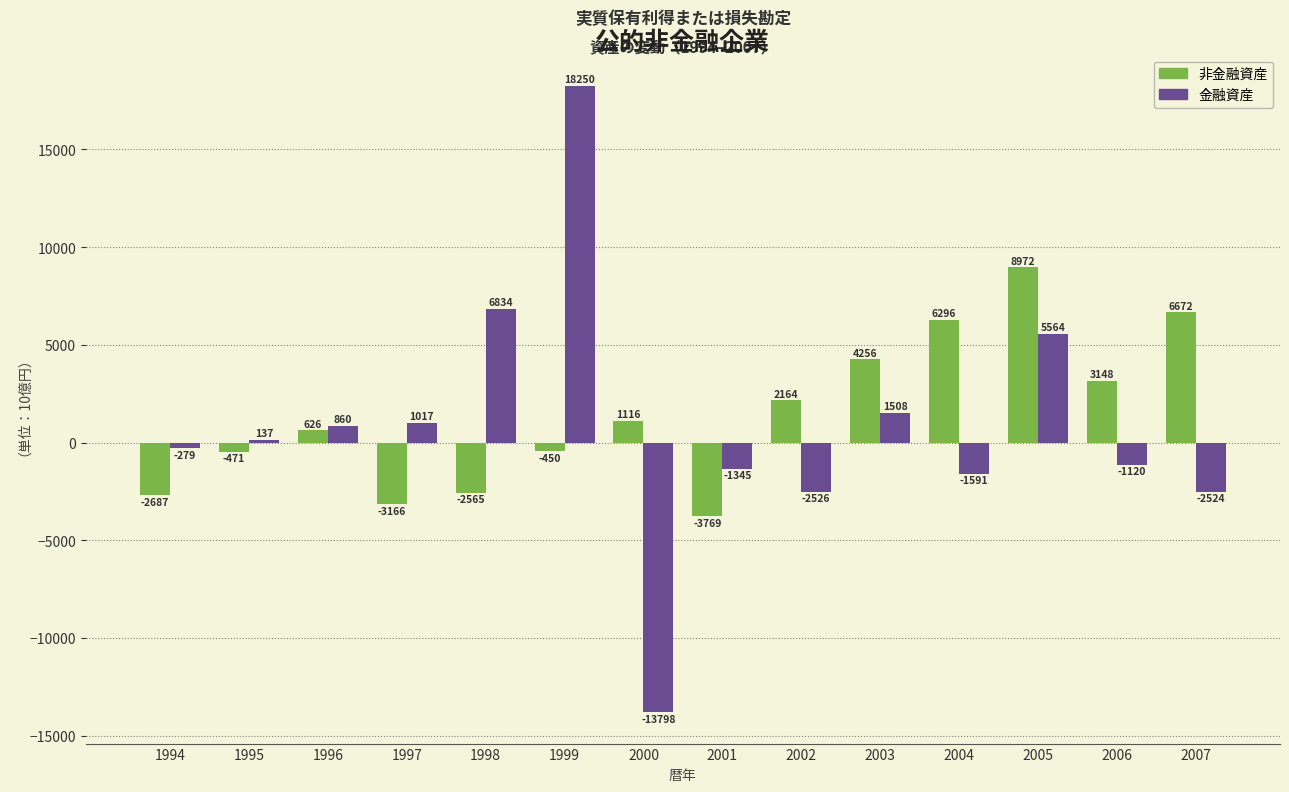

Are the bars horizontal?

No